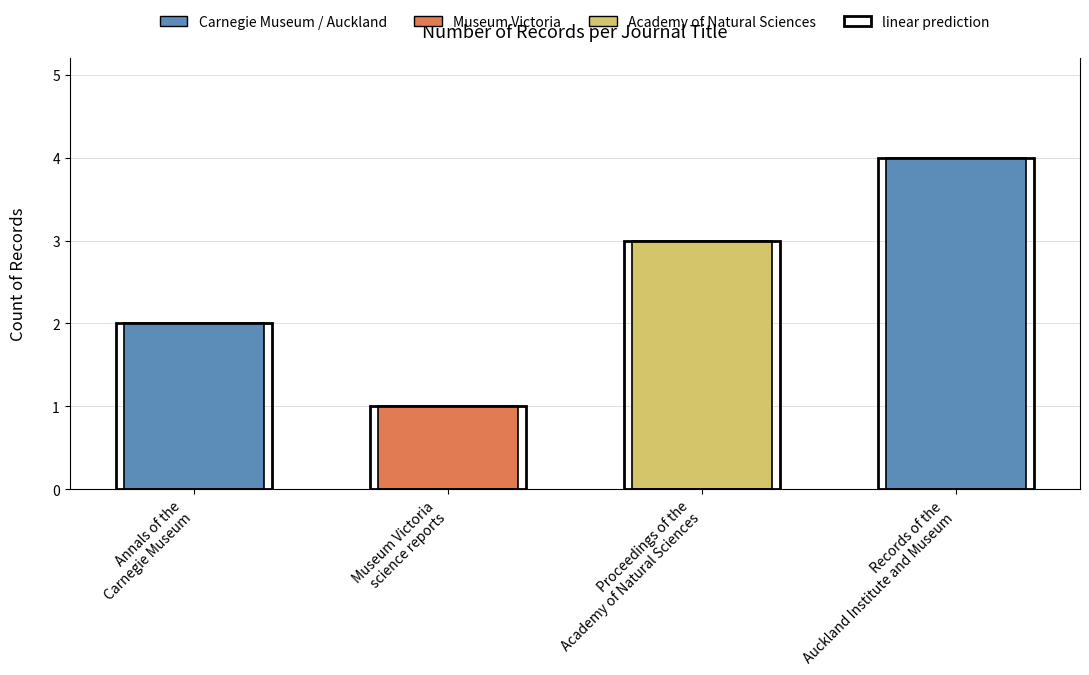

How many categories are shown in the chart?

4